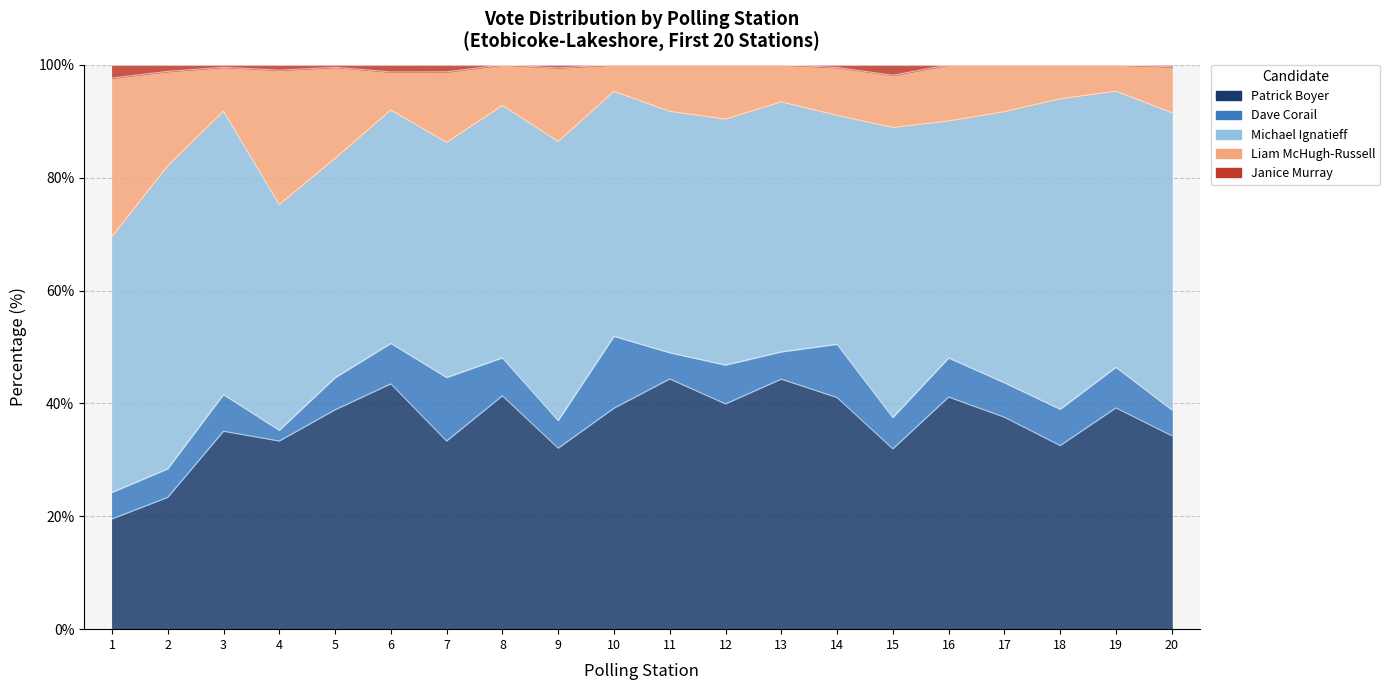

Where is Liam McHugh-Russell nearest to the value 26?

4